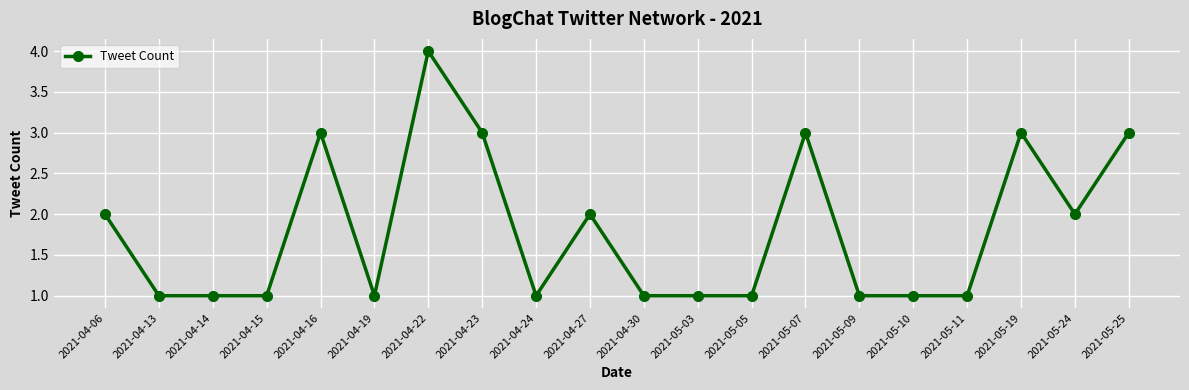

What is the difference between the maximum and second lowest values?

3